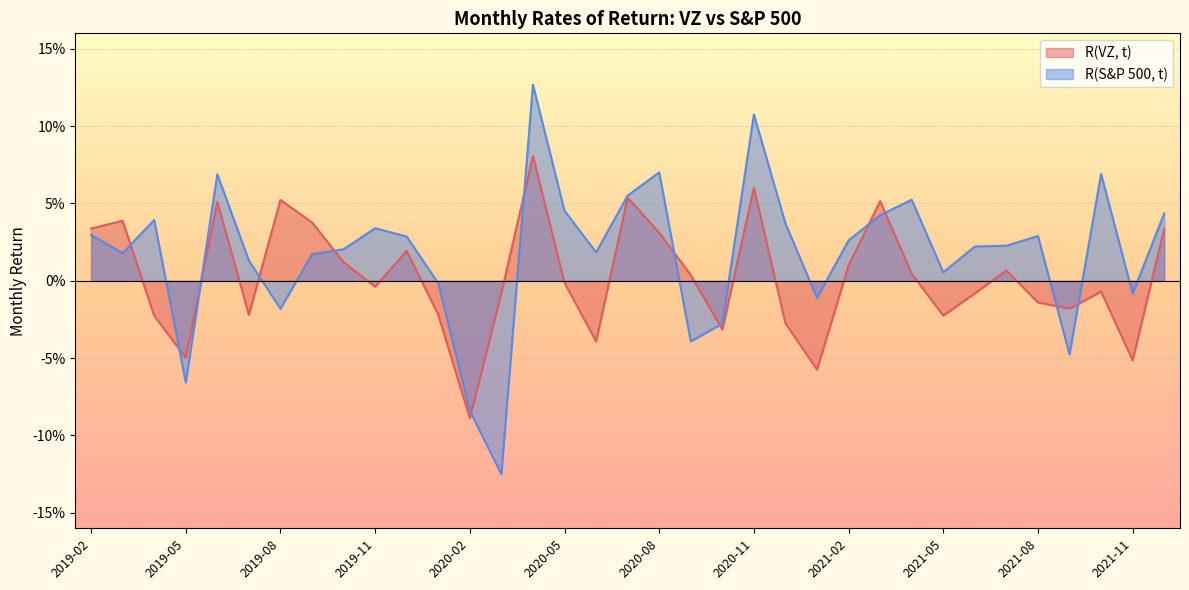

What is the label of the 33rd point from the right?

2019-04